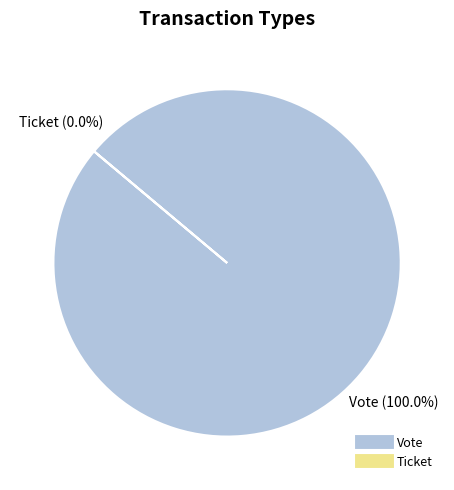

To the nearest percent, what is the difference between the largest and smallest slice percentages?

100%